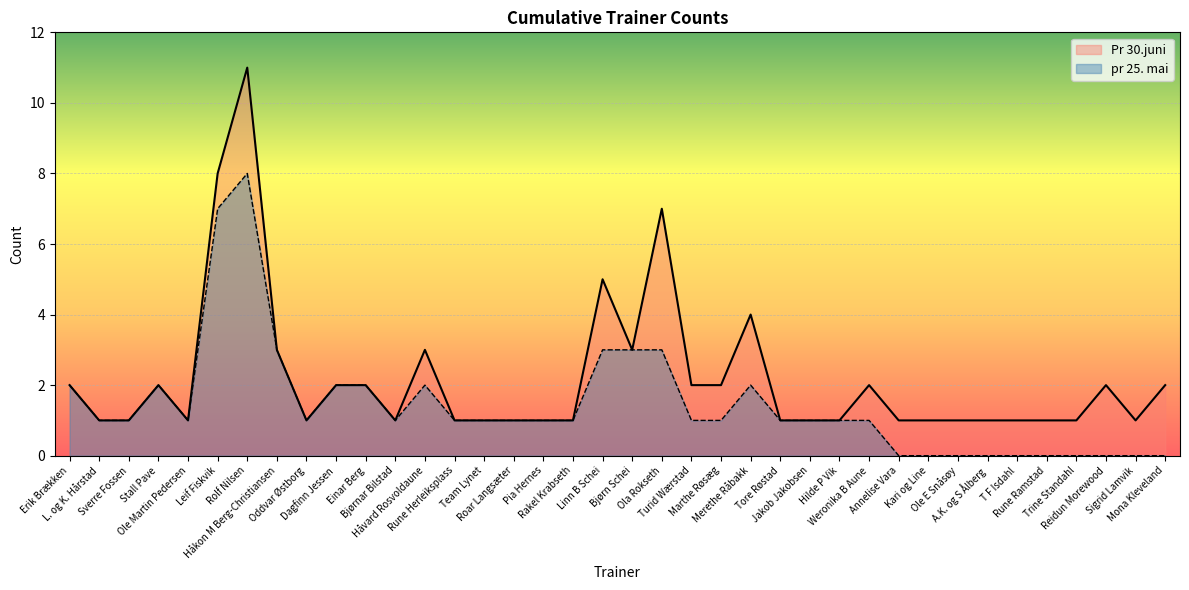

Which series has the widest spread of values?

Pr 30.juni